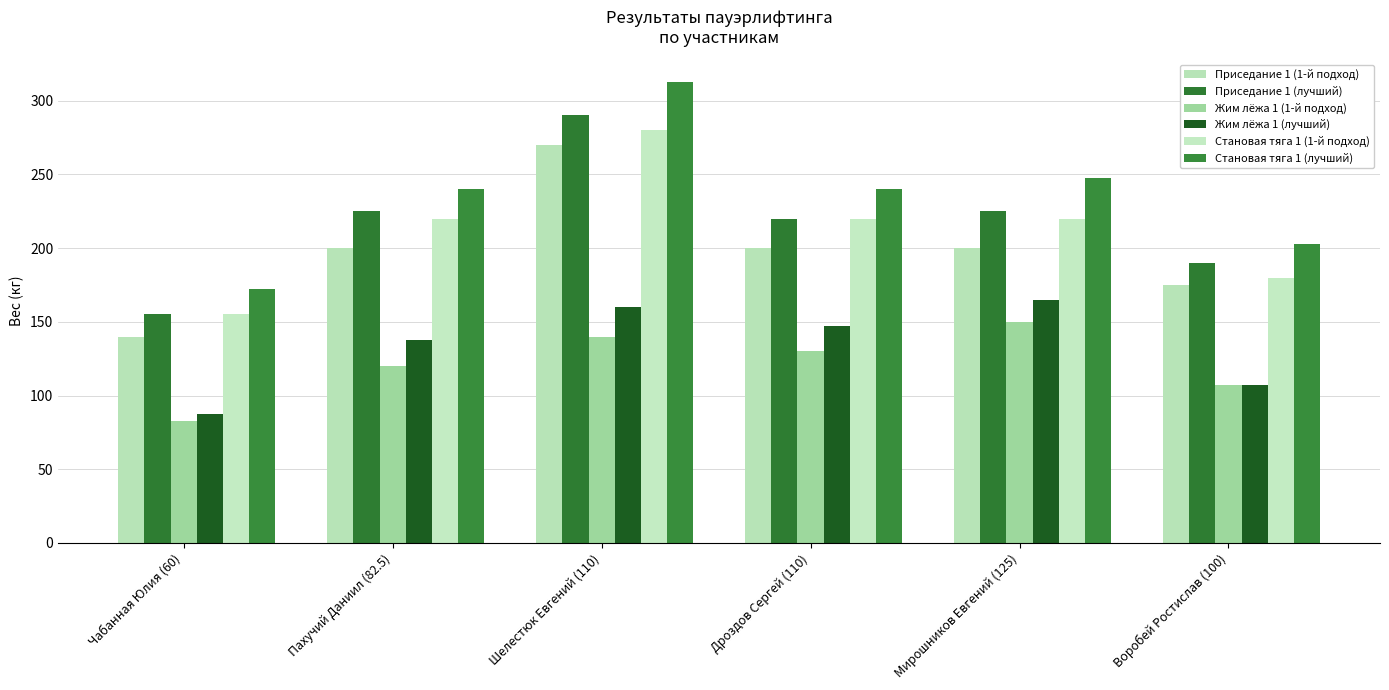

Rank the series by their maximum value, from lowest to highest.

Жим лёжа 1 (1-й подход), Жим лёжа 1 (лучший), Приседание 1 (1-й подход), Становая тяга 1 (1-й подход), Приседание 1 (лучший), Становая тяга 1 (лучший)